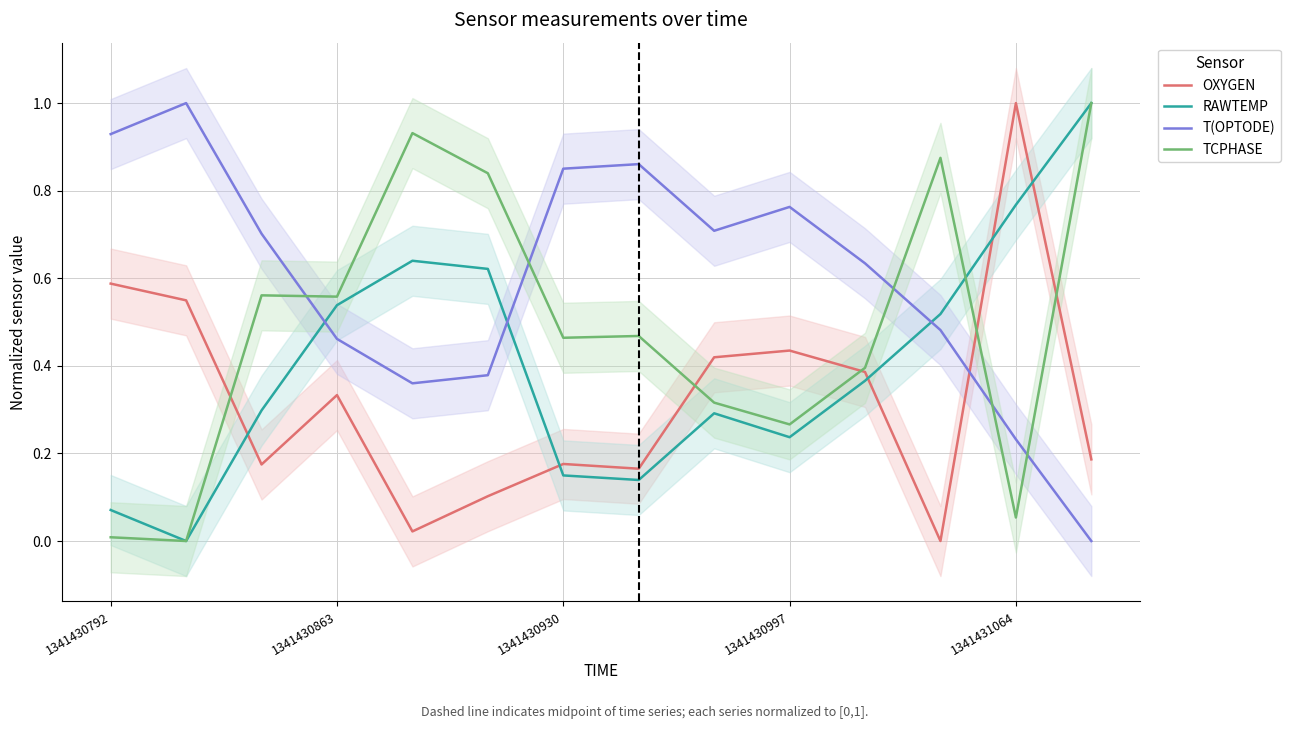

What is the highest value of the RAWTEMP series?

1.0